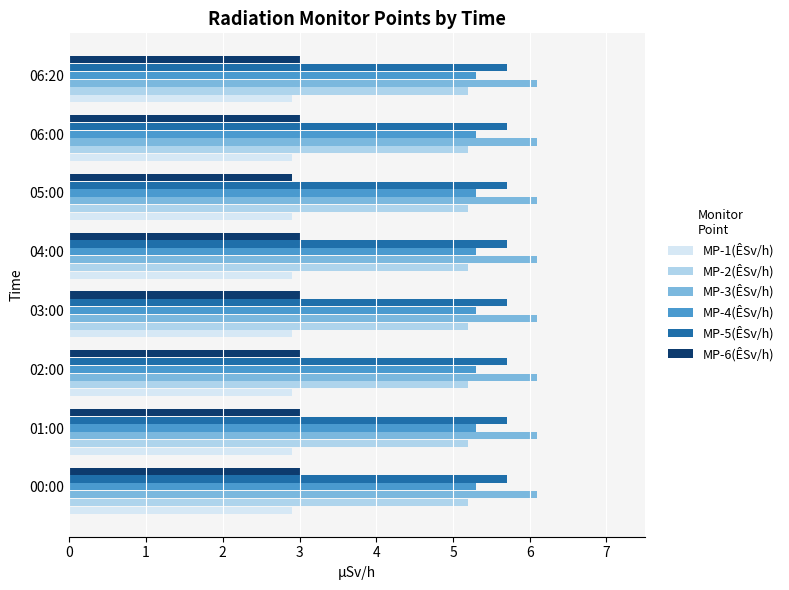

What is the lowest value of the MP-2(ÊSv/h) series?

5.2